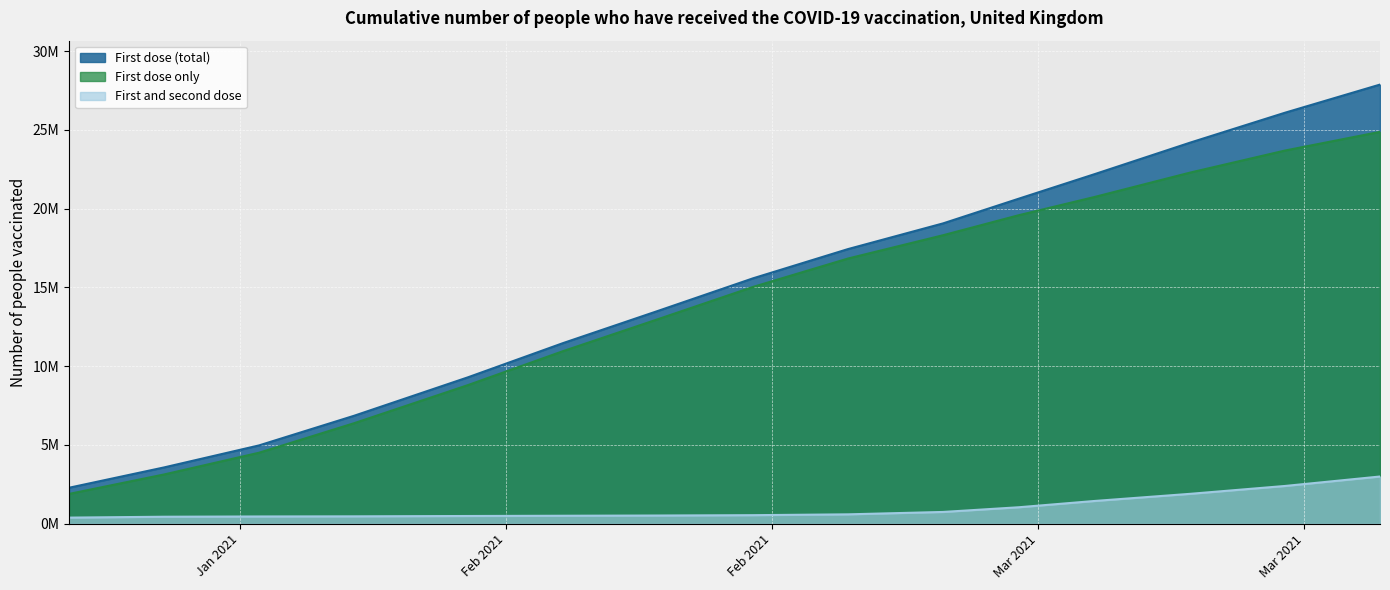

What is the total value across all series at 2021-03-05?

44390572